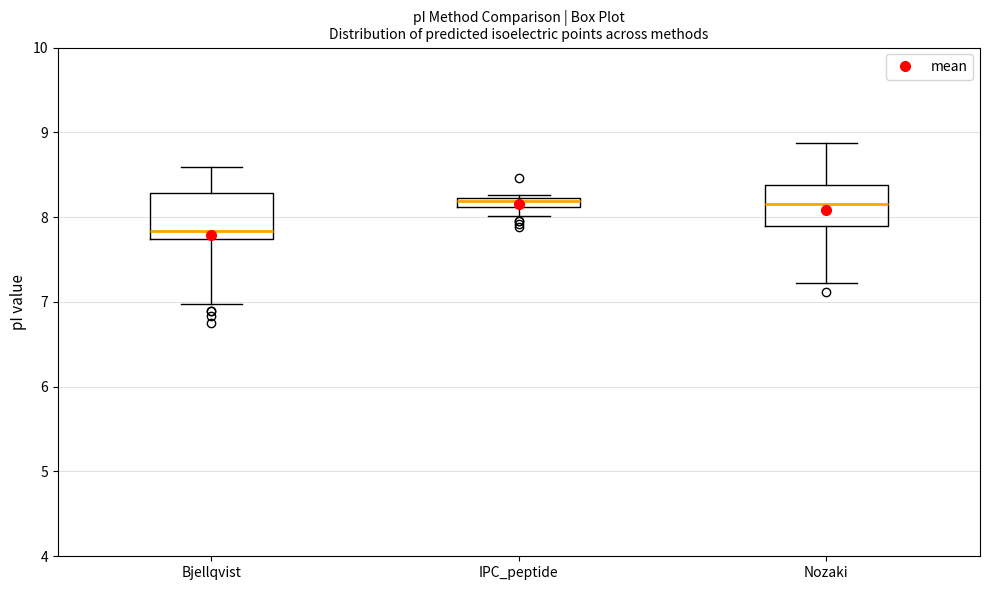

Where does the lower whisker of the box for Nozaki end on the y-axis? The values are not printed on the chart, so give them approximately, as read against the axis.

7.2